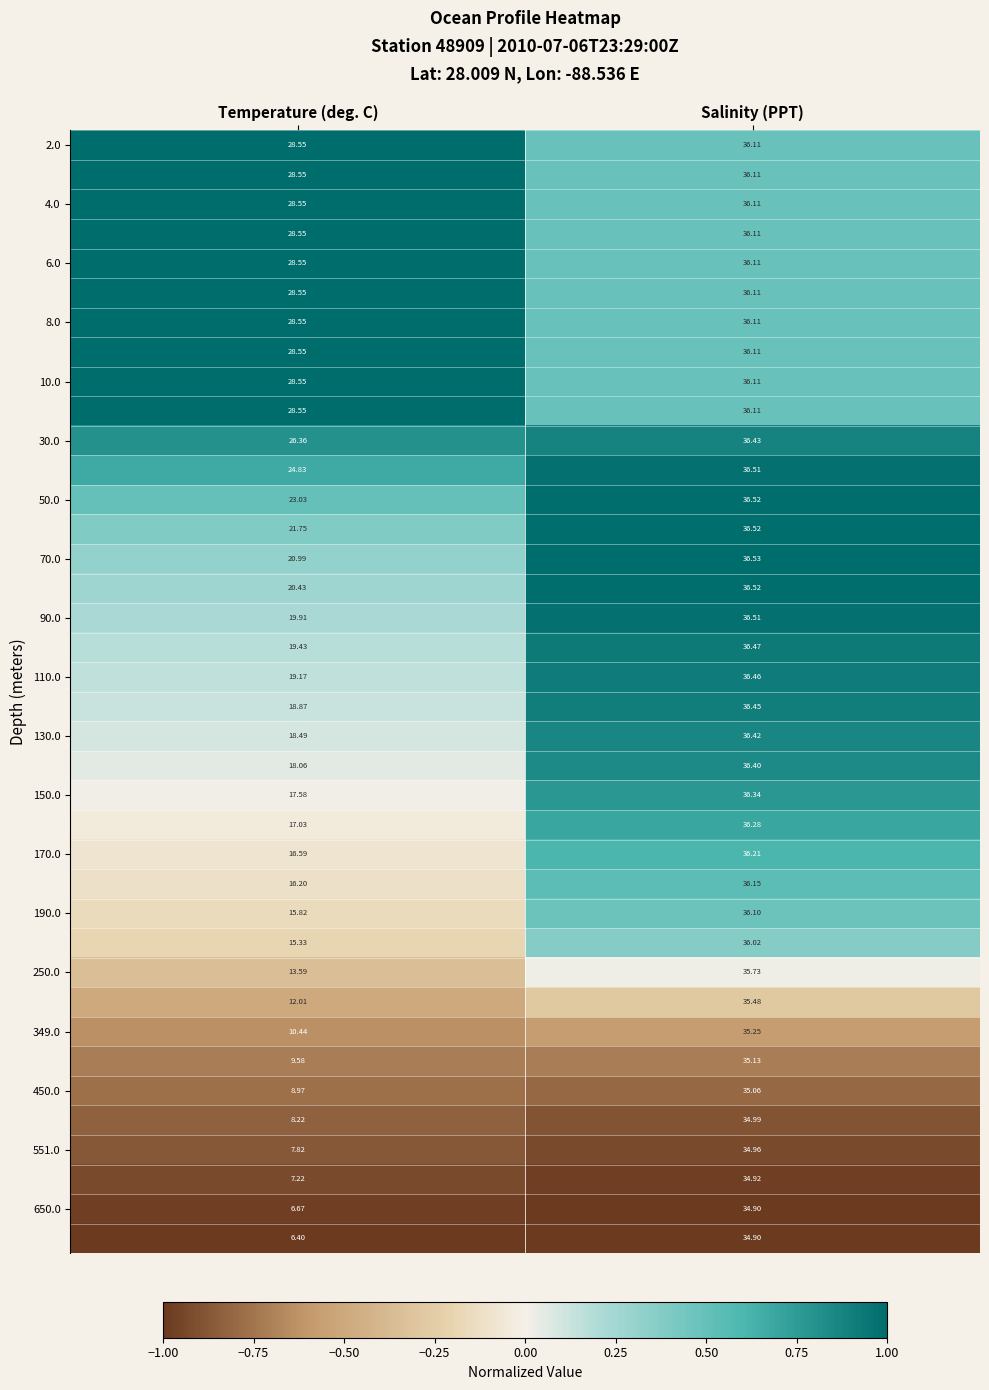

List the labels in order of 250.0 value, smallest first.

Temperature (deg. C), Salinity (PPT)